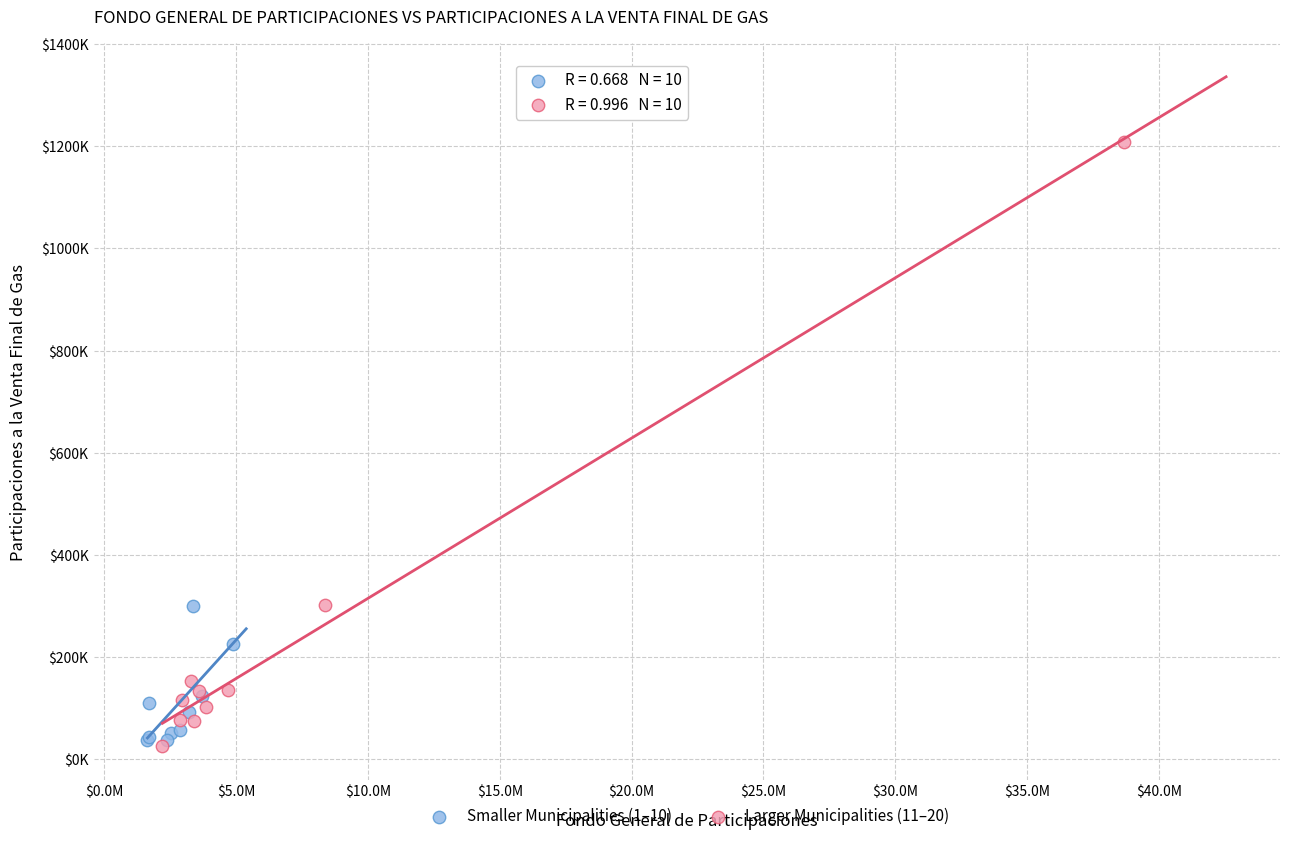

Which series has the widest spread of Y values?

Larger Municipalities (11–20)